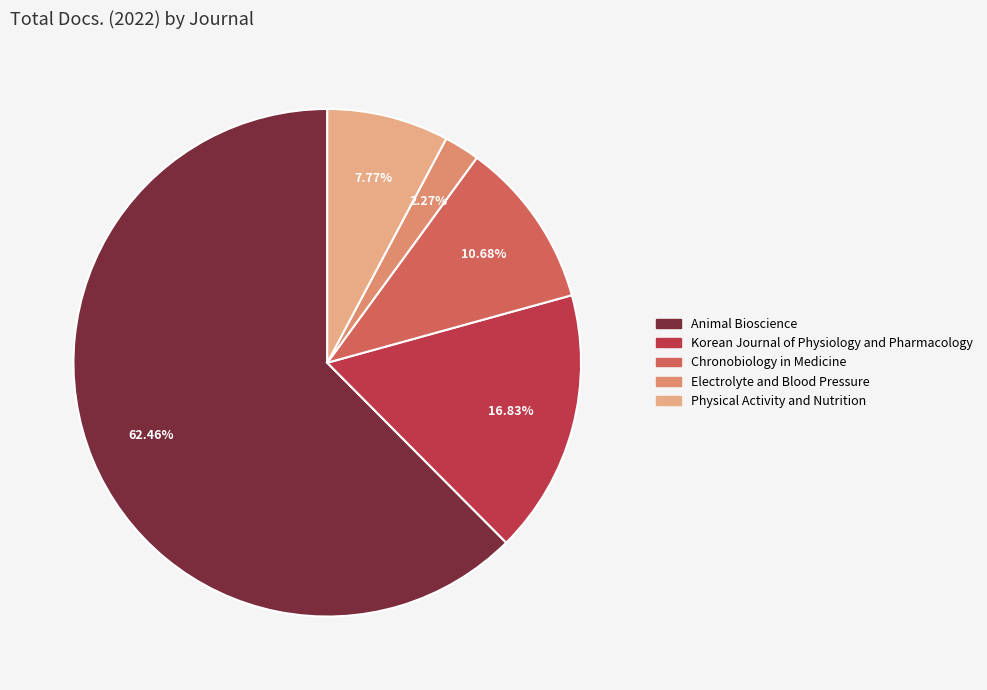

What portion of the pie excludes Animal Bioscience?

37.5%